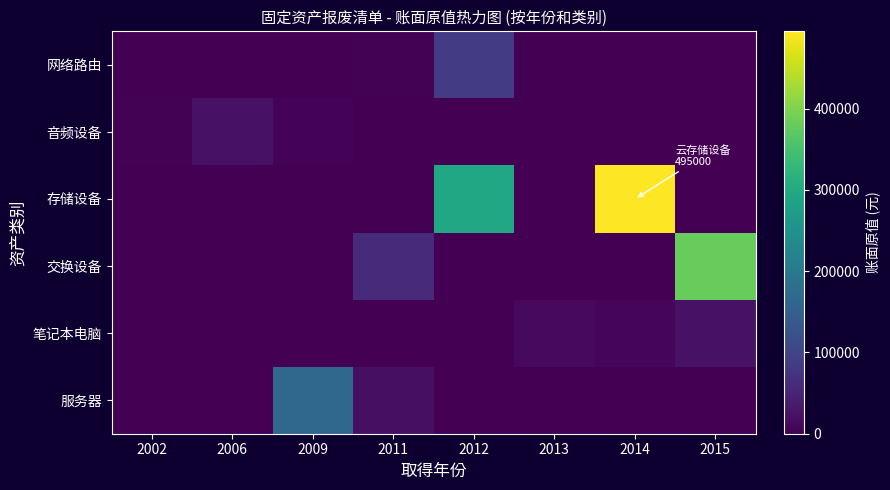

Reading left to right, list all the values displayed in this chart.

服务器: 2002=0	2006=0	2009=165800	2011=19800	2012=0	2013=0	2014=0	2015=0
笔记本电脑: 2002=0	2006=0	2009=0	2011=0	2012=0	2013=11940	2014=7760	2015=23700
交换设备: 2002=0	2006=0	2009=0	2011=58440	2012=0	2013=0	2014=0	2015=380875
存储设备: 2002=0	2006=0	2009=0	2011=0	2012=294623	2013=0	2014=495000	2015=0
音频设备: 2002=3830	2006=25000	2009=3950	2011=0	2012=800	2013=0	2014=0	2015=0
网络路由: 2002=0	2006=0	2009=0	2011=1987	2012=86000	2013=0	2014=0	2015=0